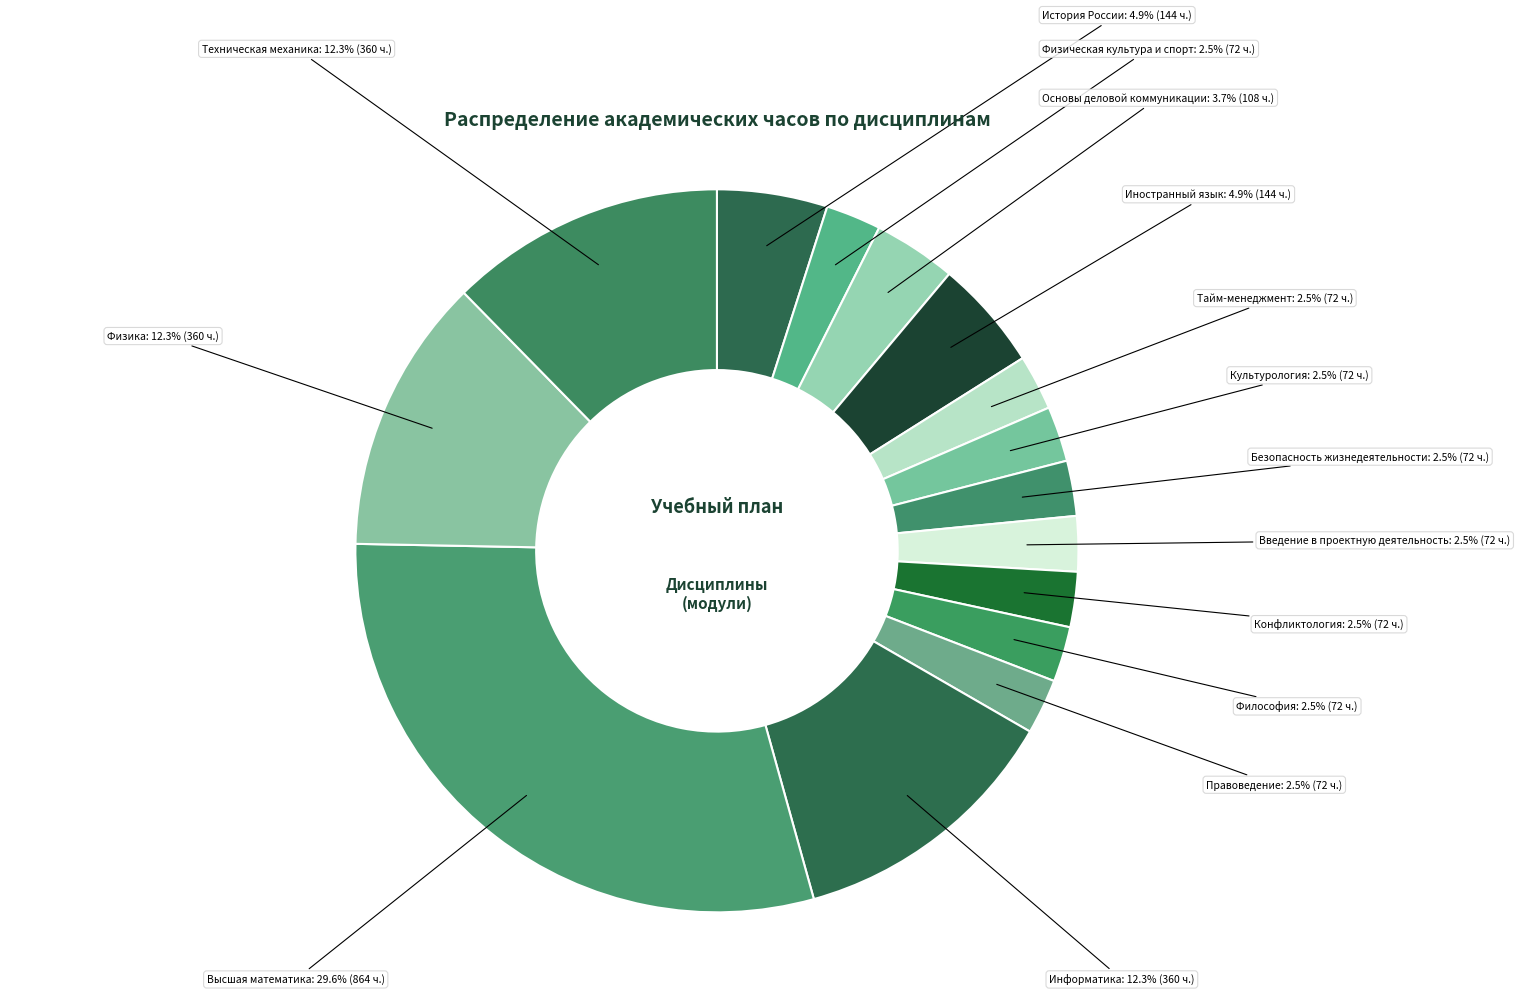

What is the largest slice in the pie chart?

Высшая математика